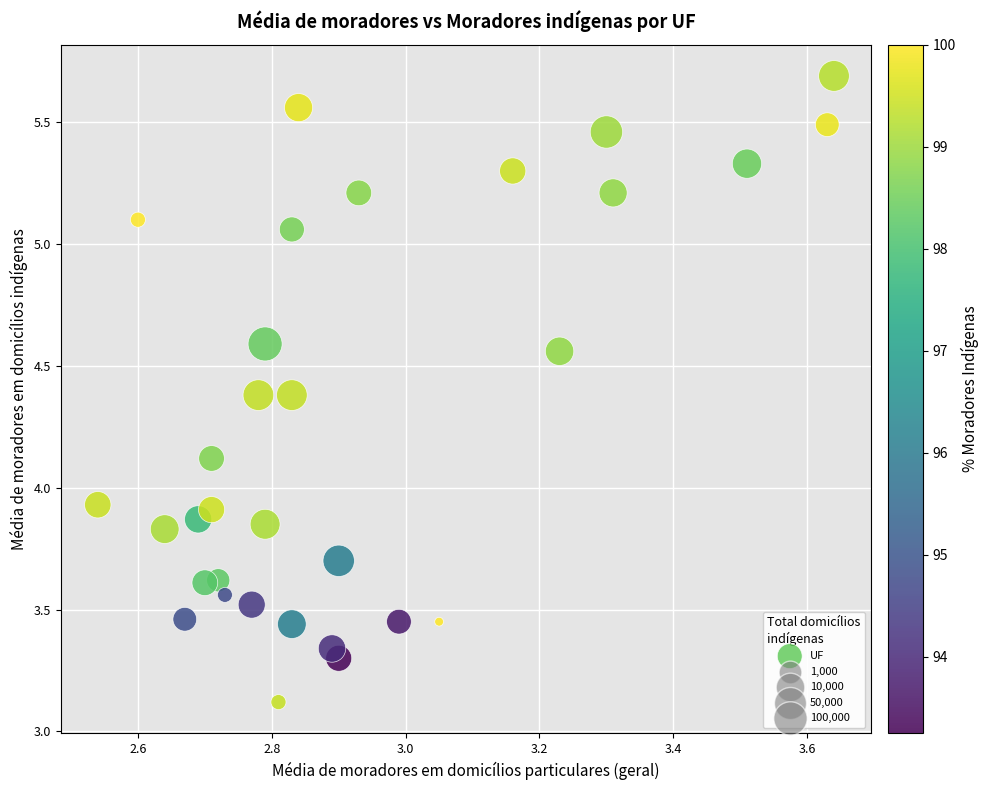

What is the range of Y values (max minus min)?

2.6